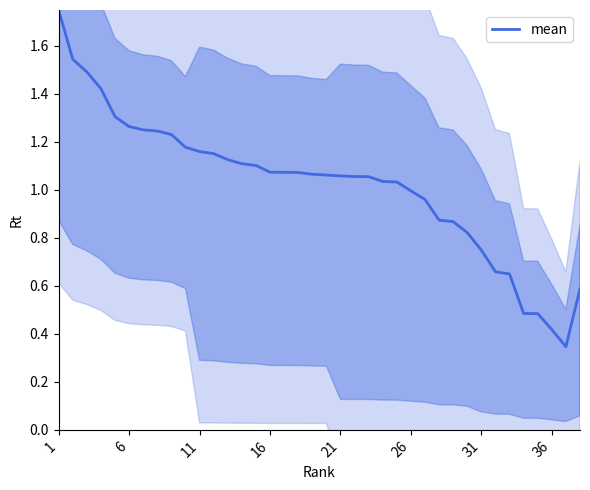

True or false: the data shows 0.2 at 23.

False